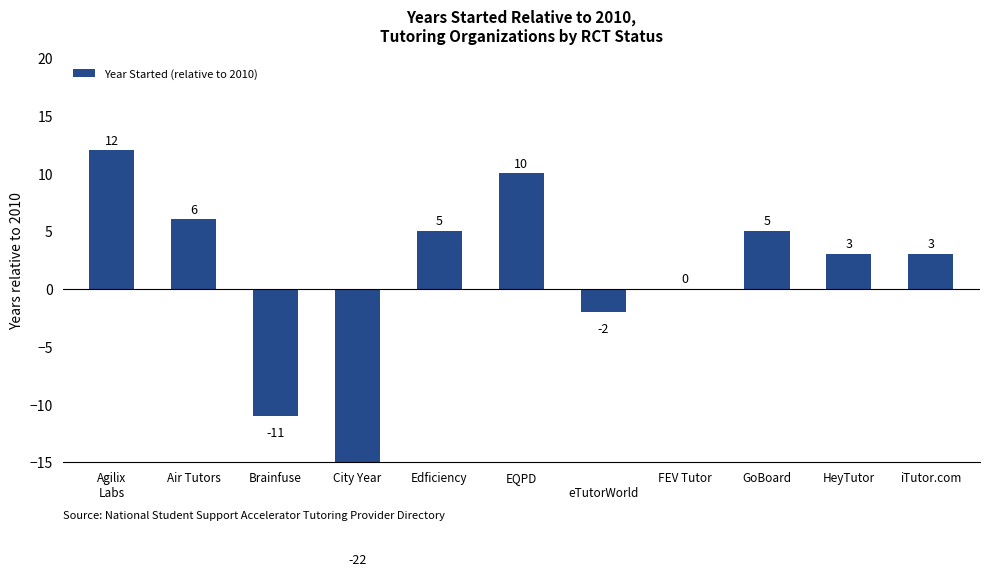

Reading left to right, transcribe all the data shown in this chart.

Agilix
Labs=12	Air Tutors=6	Brainfuse=-11	City Year=-22	Edficiency=5	EQPD=10	
eTutorWorld=-2	FEV Tutor=0	GoBoard=5	HeyTutor=3	iTutor.com=3